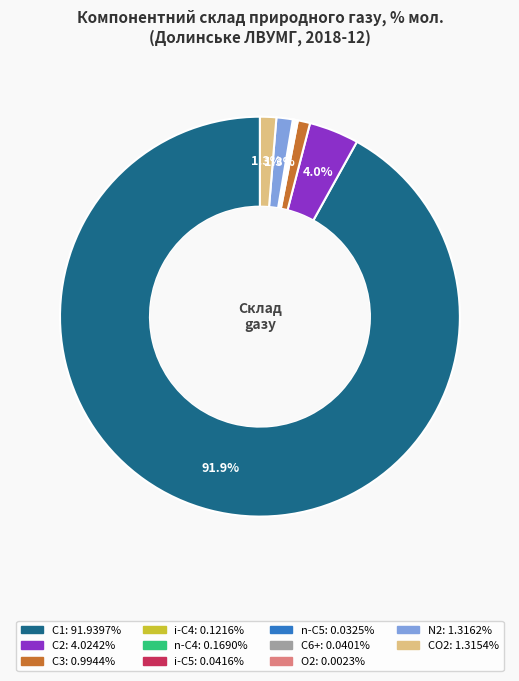

Rank the categories by value from lowest to highest.

кисень, О2, н-пентан, н-С5, гексани та вищі, С6+, ізо-пентан, і-С5, ізо-бутан, і-С4, н-бутан, н-С4, пропан, С3, діоксид вуглецю, CО2, азот, N2, етан, С2, метан, С1